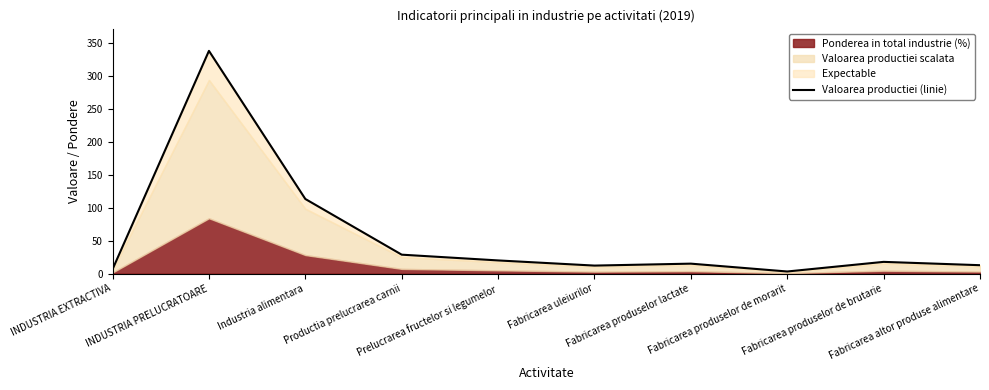

Rank the categories by value from lowest to highest.

Fabricarea produselor de morarit, INDUSTRIA EXTRACTIVA, Fabricarea uleiurilor, Fabricarea altor produse alimentare, Fabricarea produselor lactate, Fabricarea produselor de brutarie, Prelucrarea fructelor si legumelor, Productia prelucrarea carnii, Industria alimentara, INDUSTRIA PRELUCRATOARE